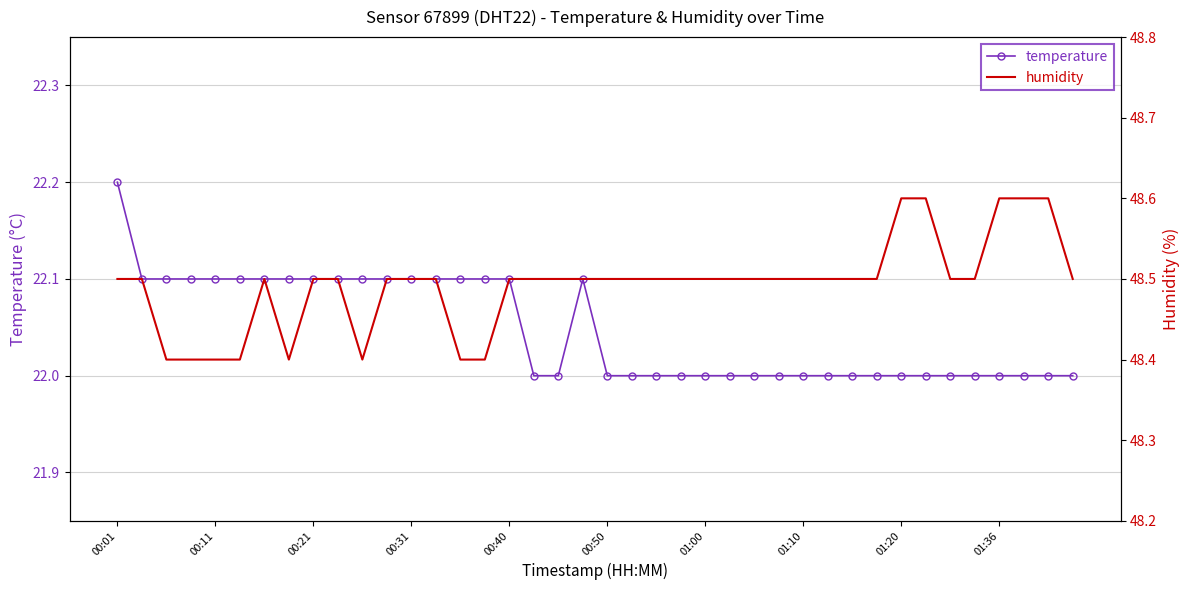

True or false: temperature has more than 0 interior local peaks.

True